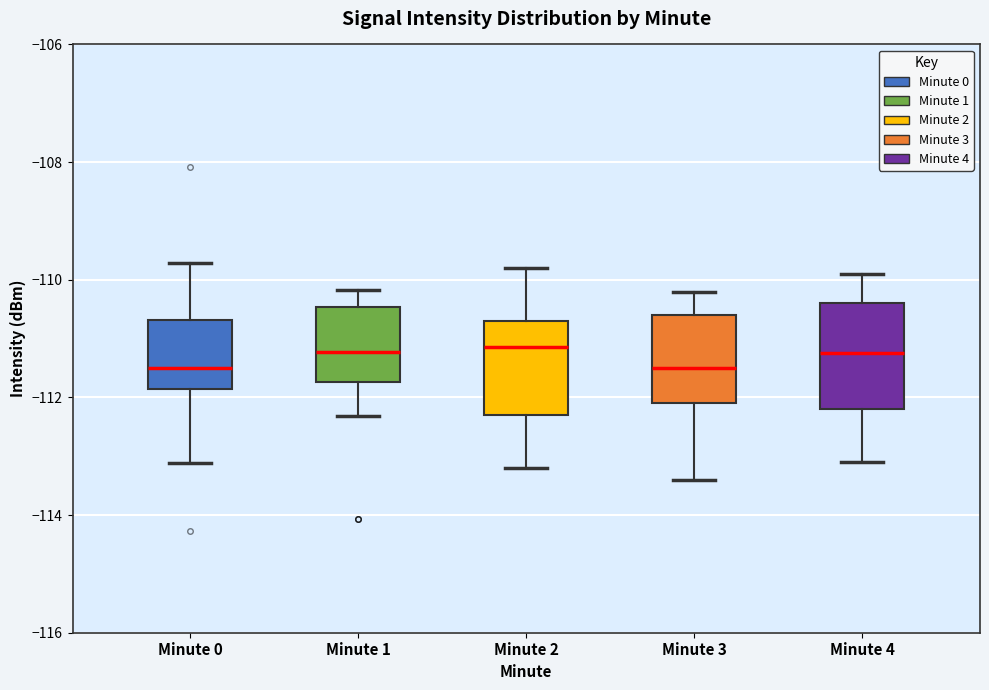

Where does the median line of the box for Minute 1 sit on the y-axis? The values are not printed on the chart, so give them approximately, as read against the axis.

-111.2